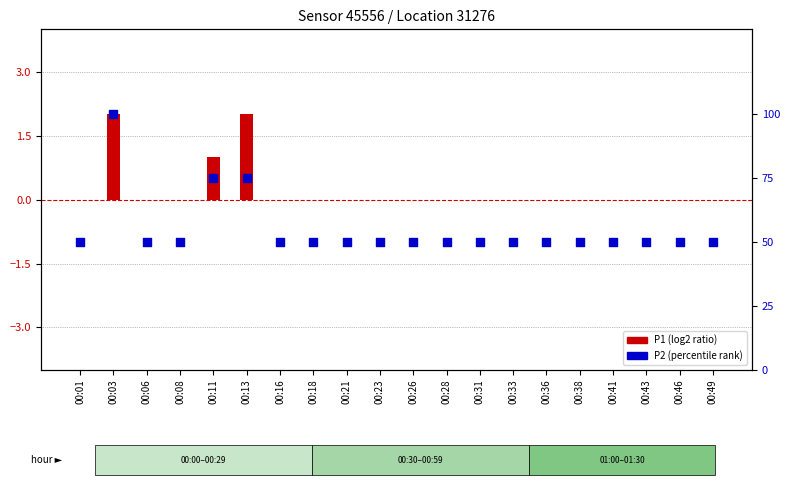

At which category is the sum across all series the highest?

00:03